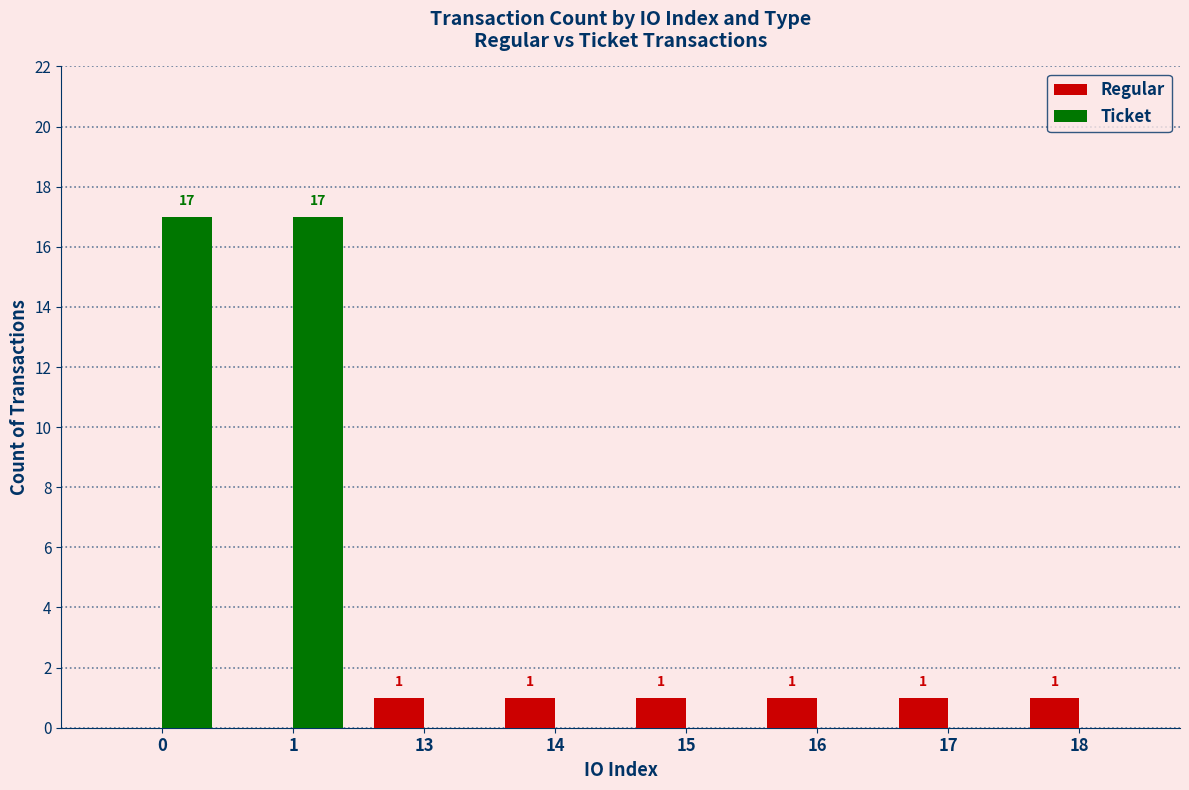

What is the maximum value for Ticket?

17